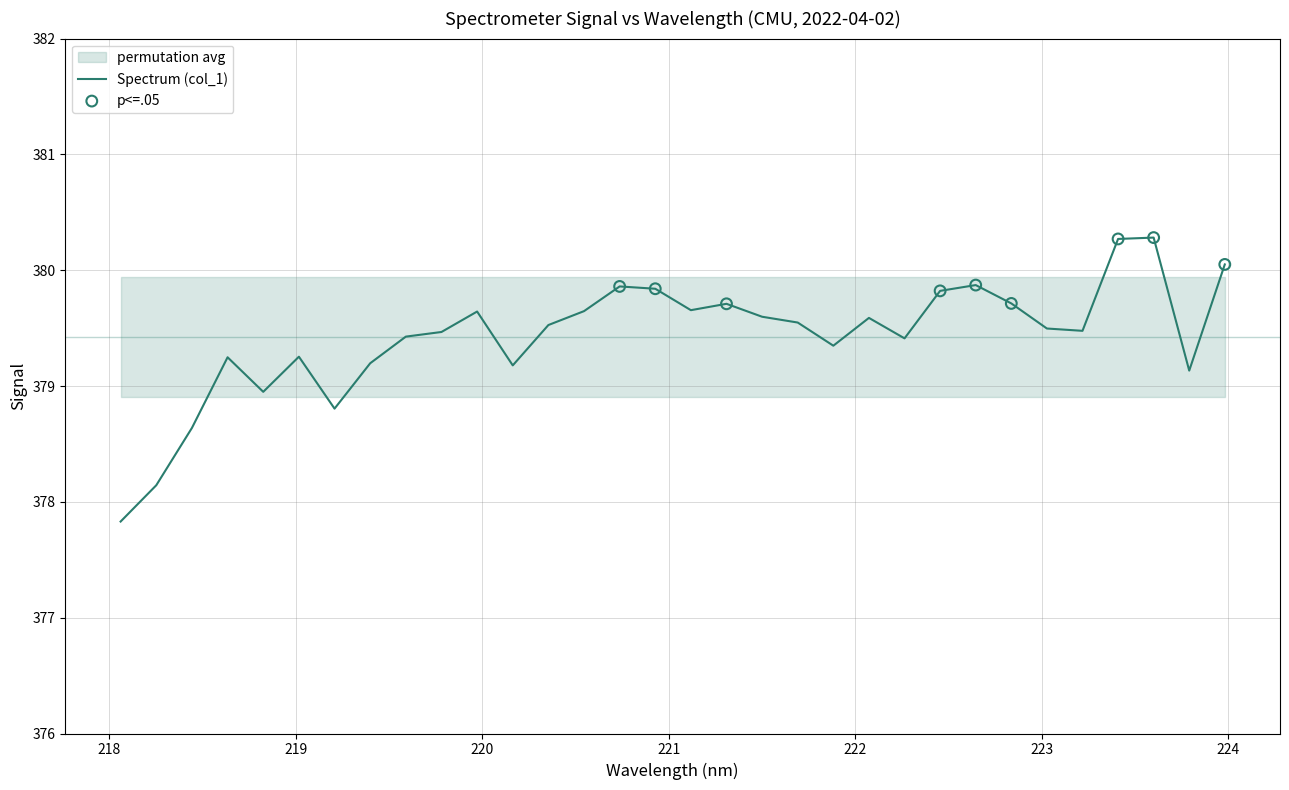

Between 218.0596 and 220.3533, which is larger?

220.3533